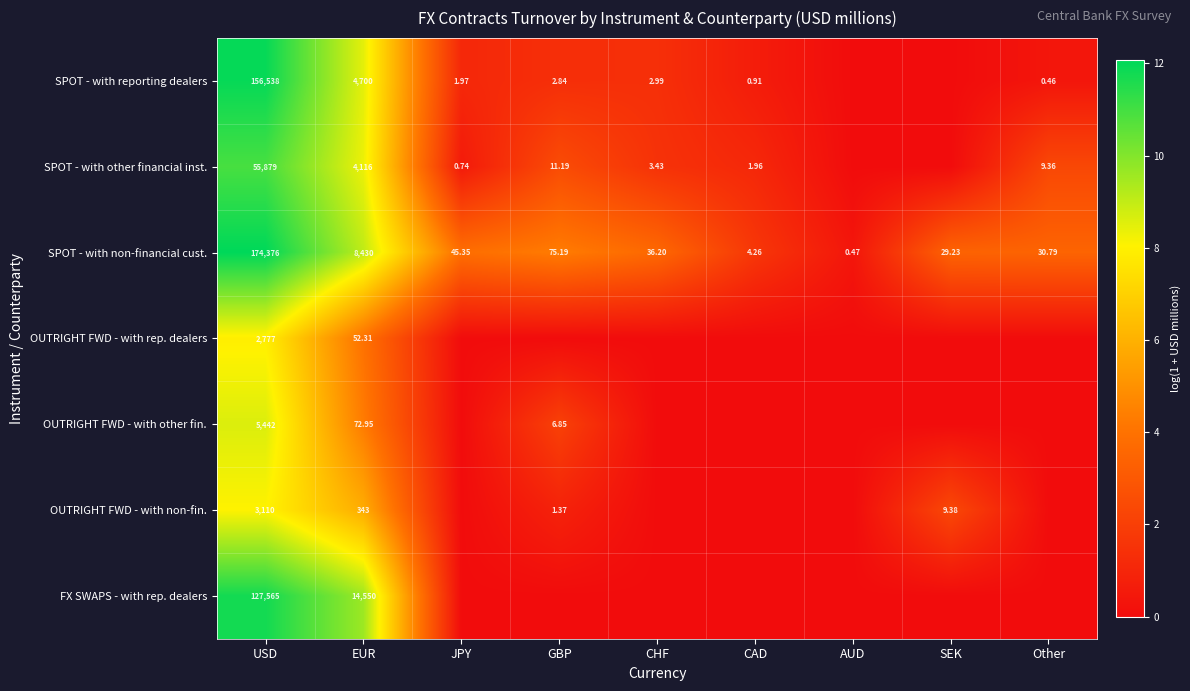

How many data points does each series have?

9